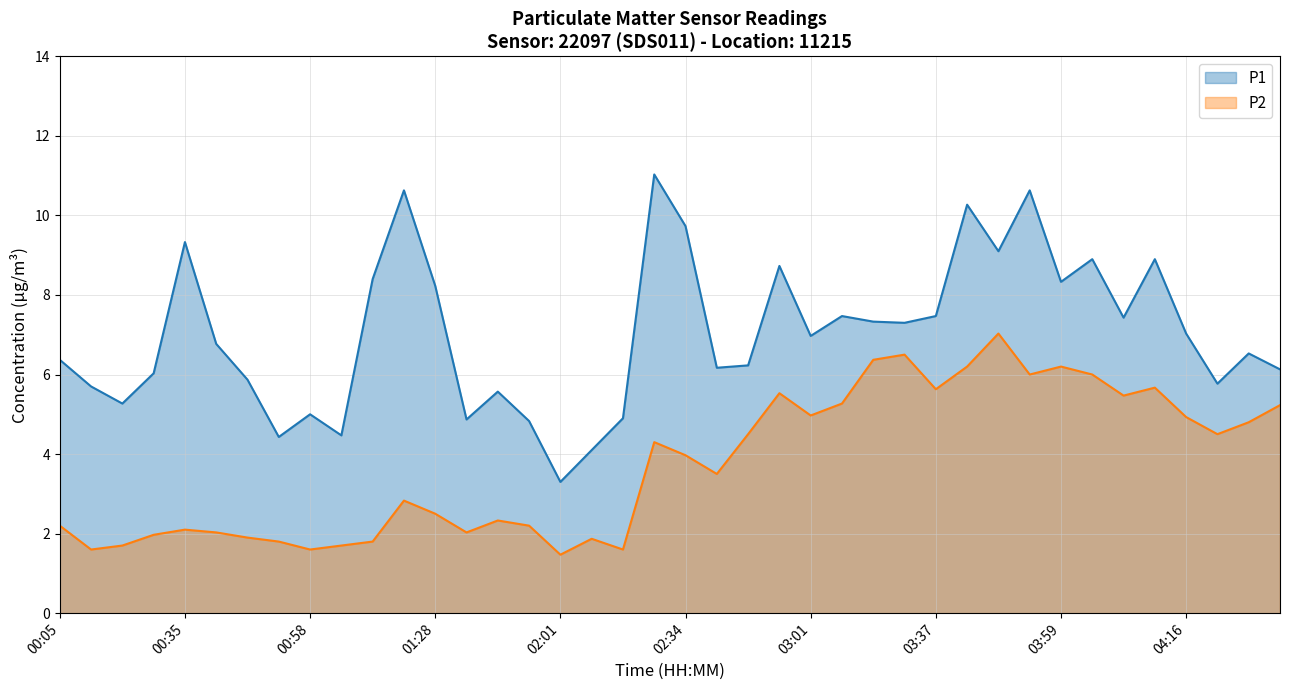

Rank the series at 03:01 from lowest to highest value.

P2, P1